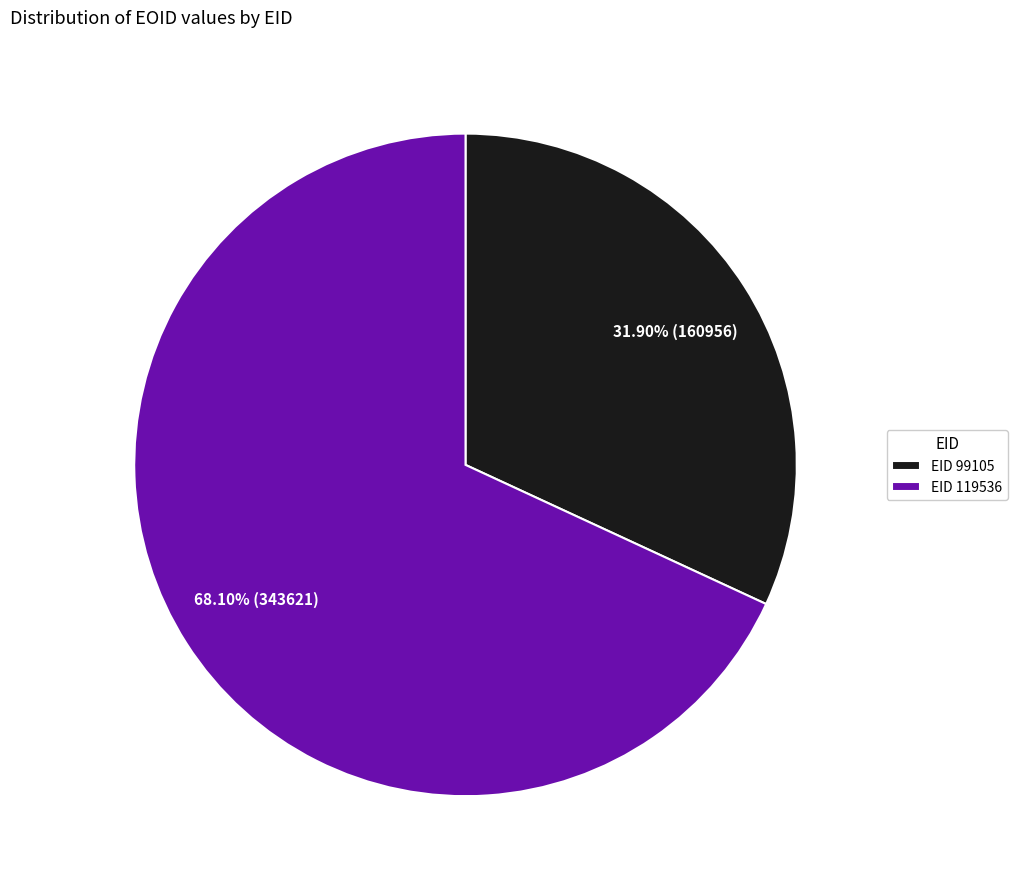

Which category has the biggest portion of the pie?

EID 119536